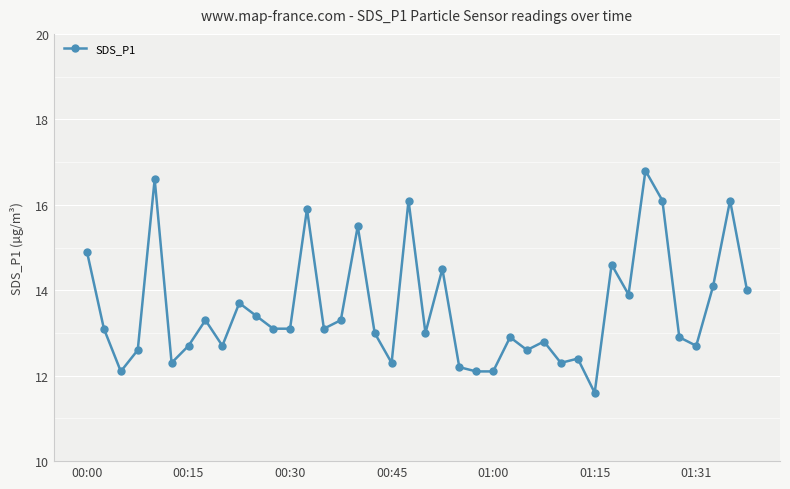

What is the smallest value displayed?

11.6